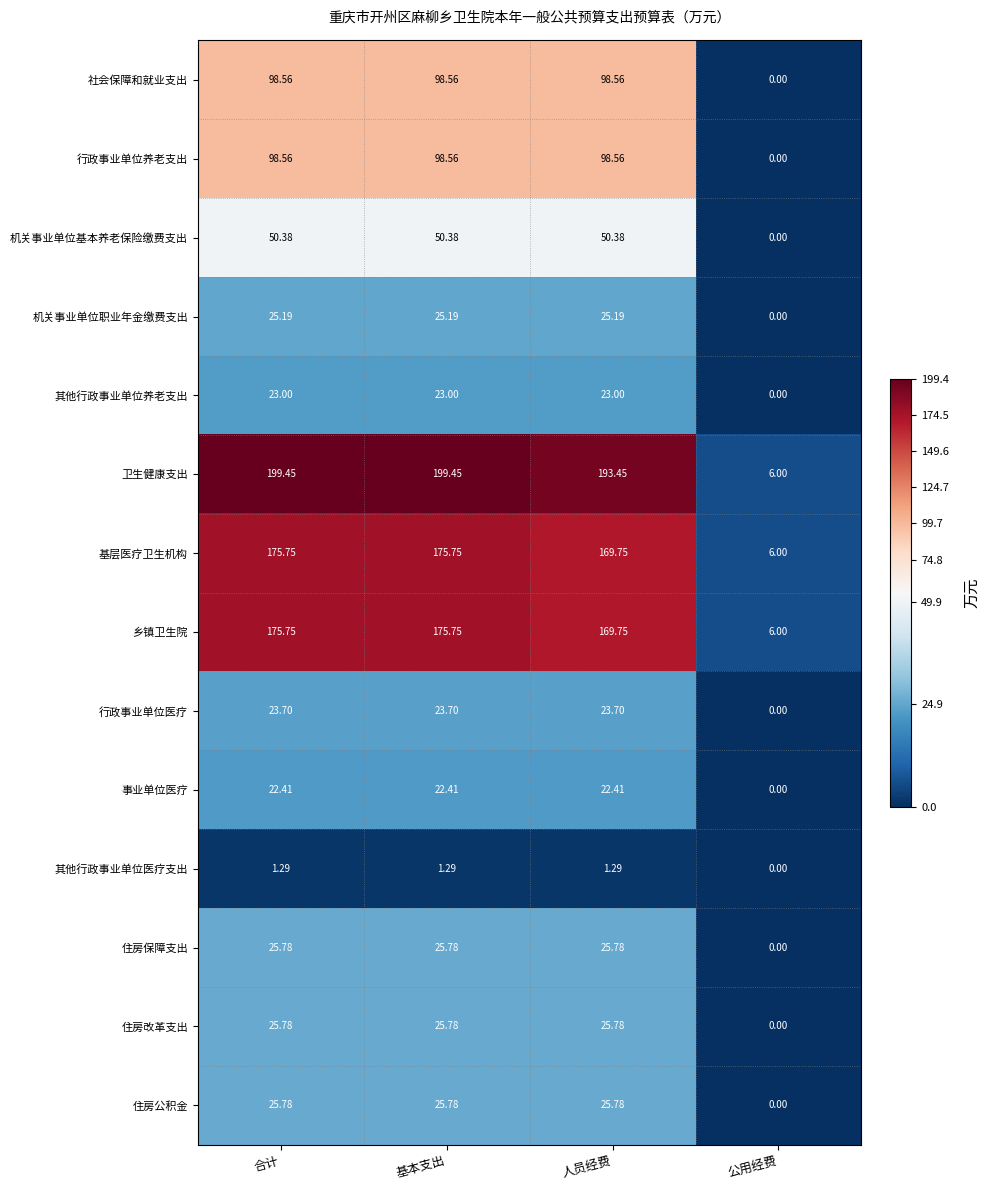

Which series changed the most between 合计 and 公用经费?

卫生健康支出